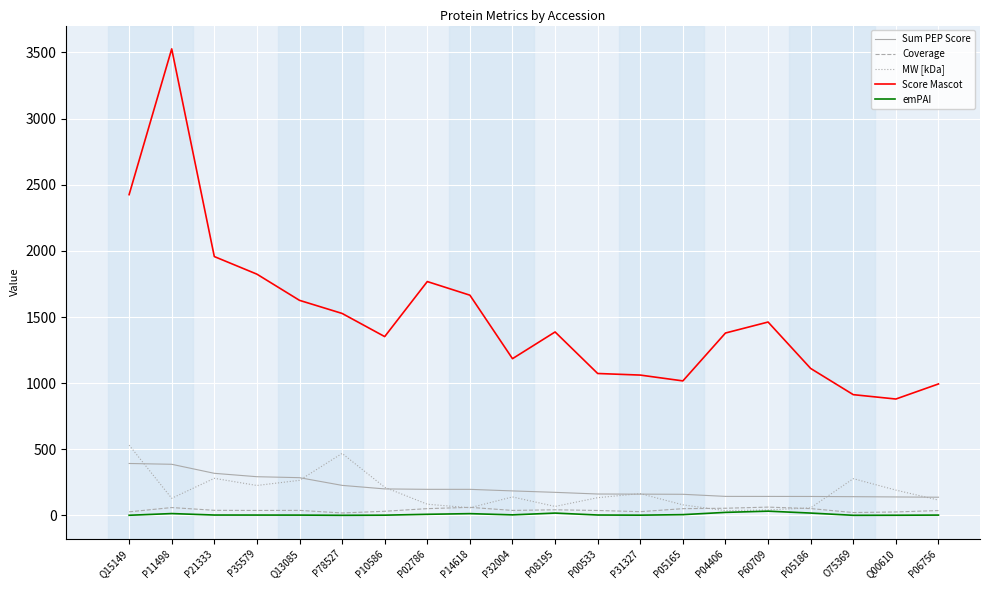

What is the approximate value of Coverage at P08195?

42.5